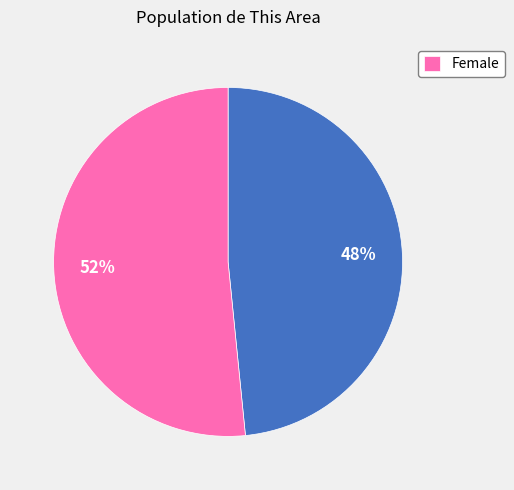

Is there a majority slice in this chart?

Yes